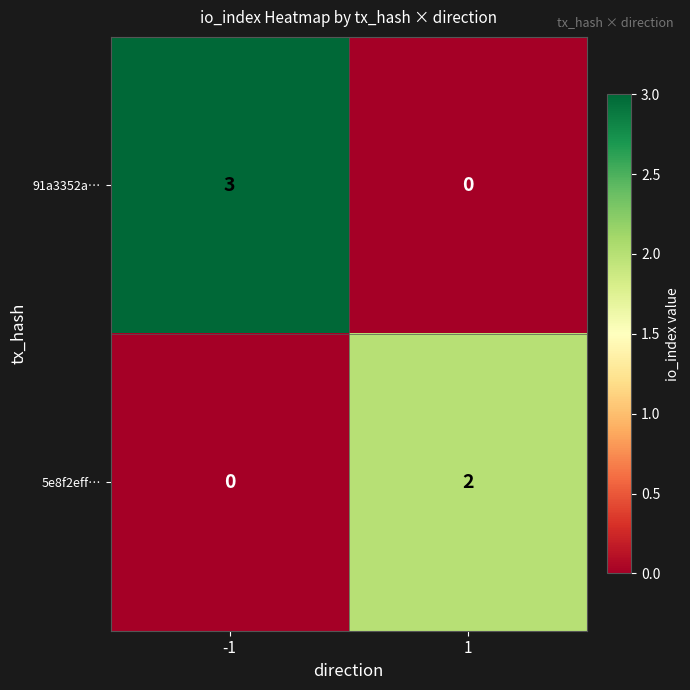

Is it true that 91a3352a… equals 3 at -1?

True